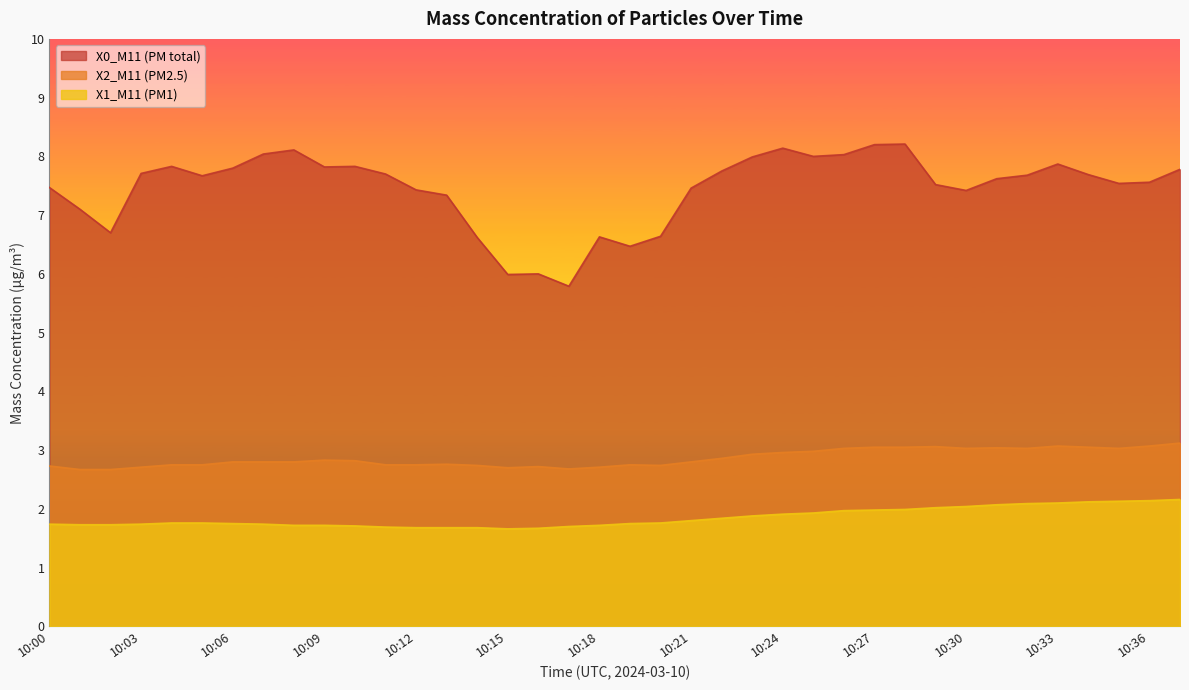

What is the difference between the X1_M11 (PM1) values at 10:34 and 10:00?

0.4